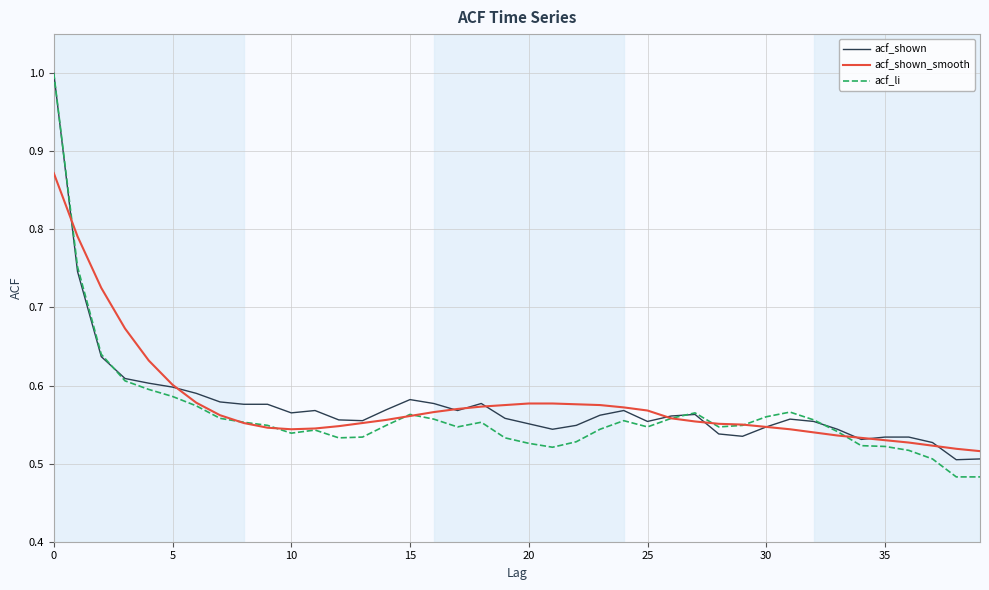

What is the maximum value for acf_shown?

1.0